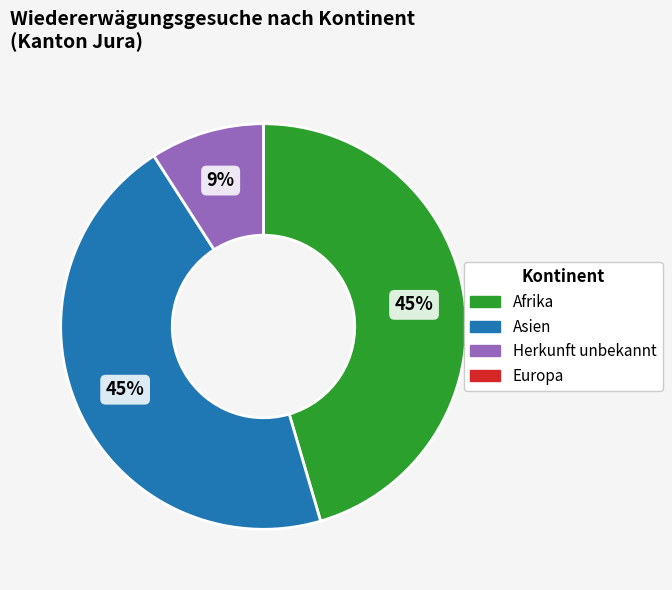

Count the number of slices in the pie.

3